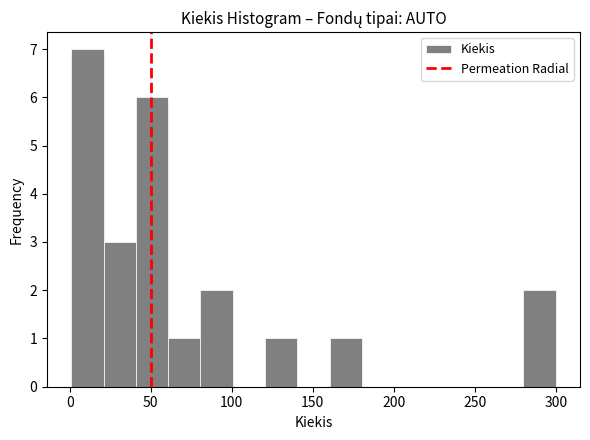

Around what value on the x-axis is the tallest bar? Give the approximate position of its centre, as read against the axis.

10